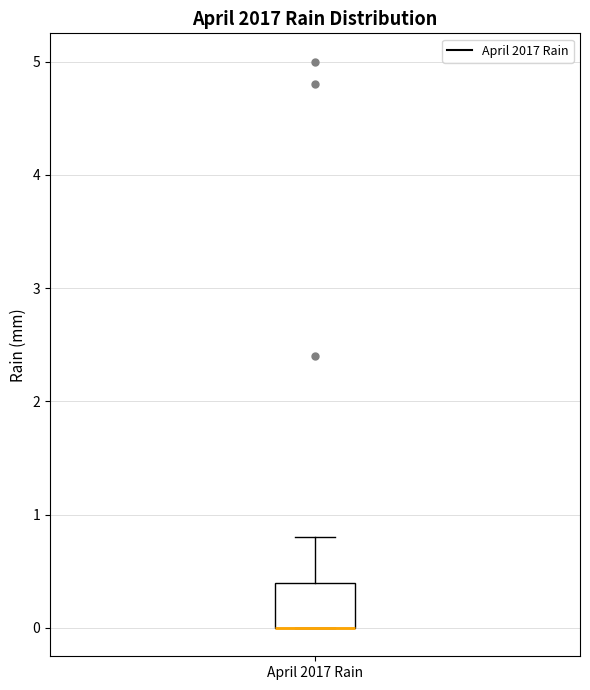

Where is the lower edge of the box for April 2017 Rain on the y-axis? The values are not printed on the chart, so give them approximately, as read against the axis.

0.0